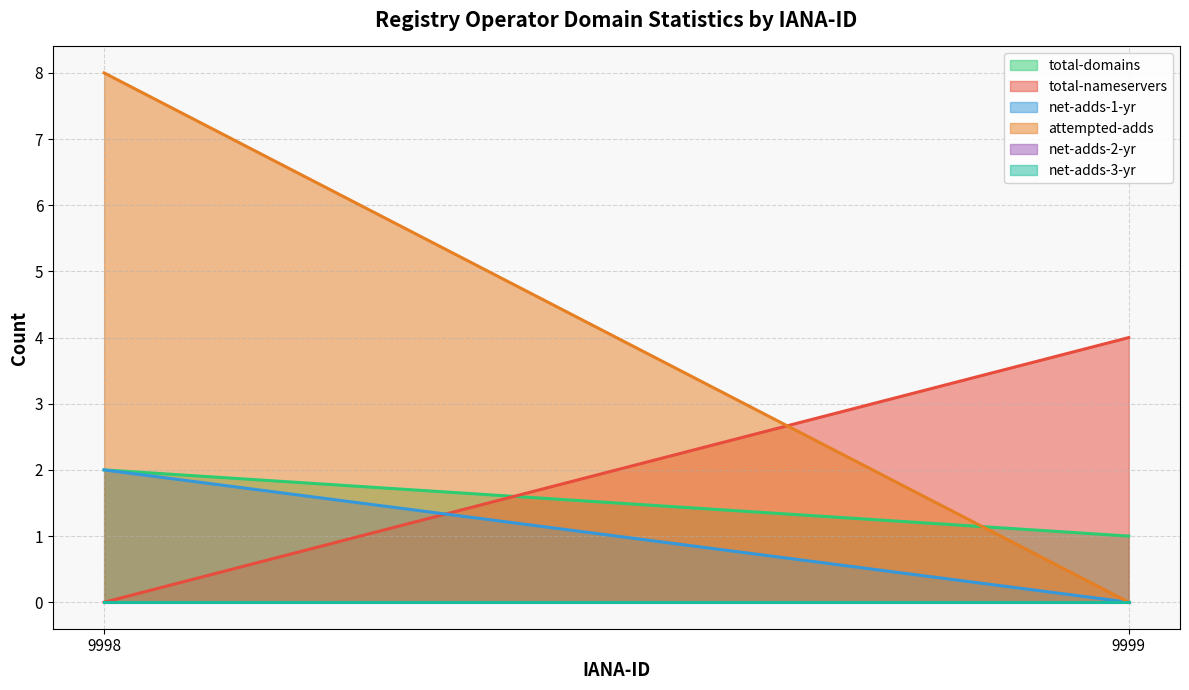

How many distinct data groups are displayed?

6